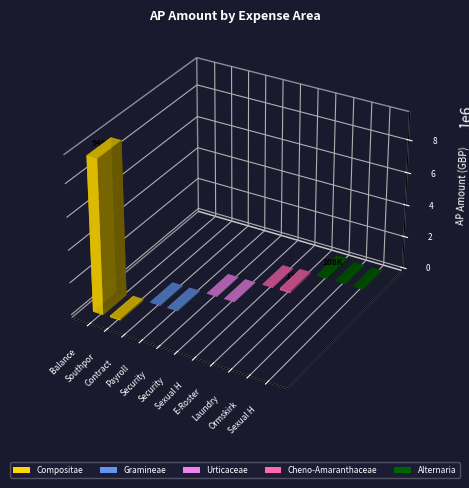

At which label is the value closest to 4747442?

E-Rostering Team